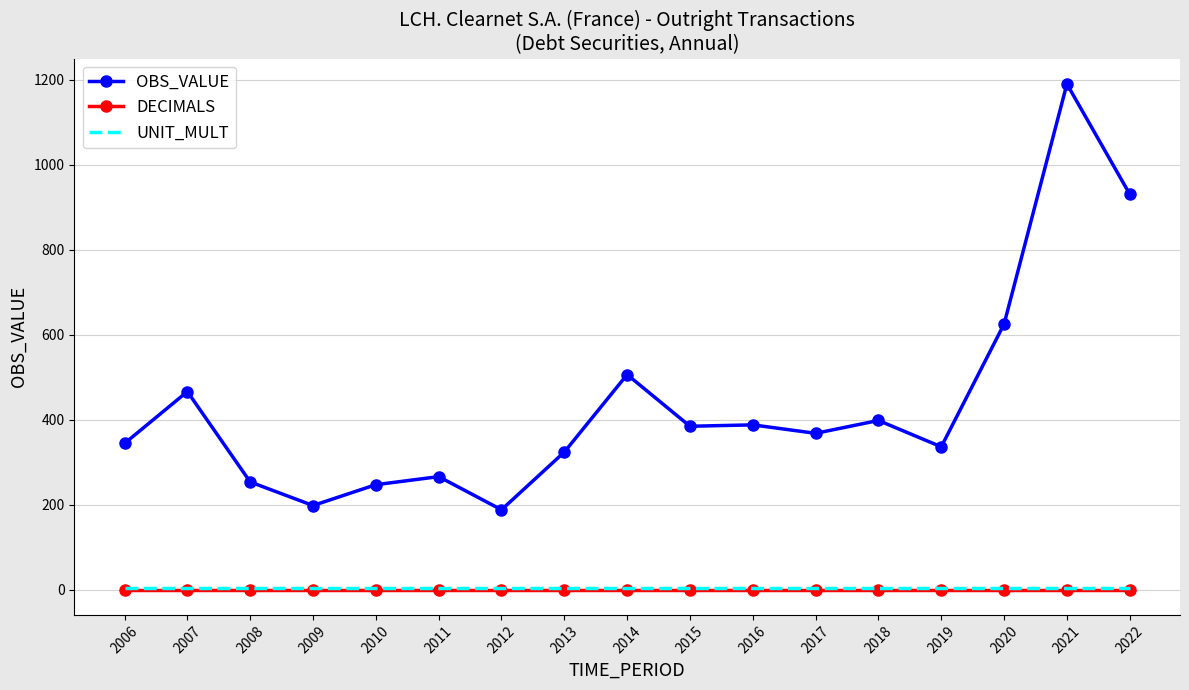

What is the difference between the highest and lowest values at 2012?

187.9